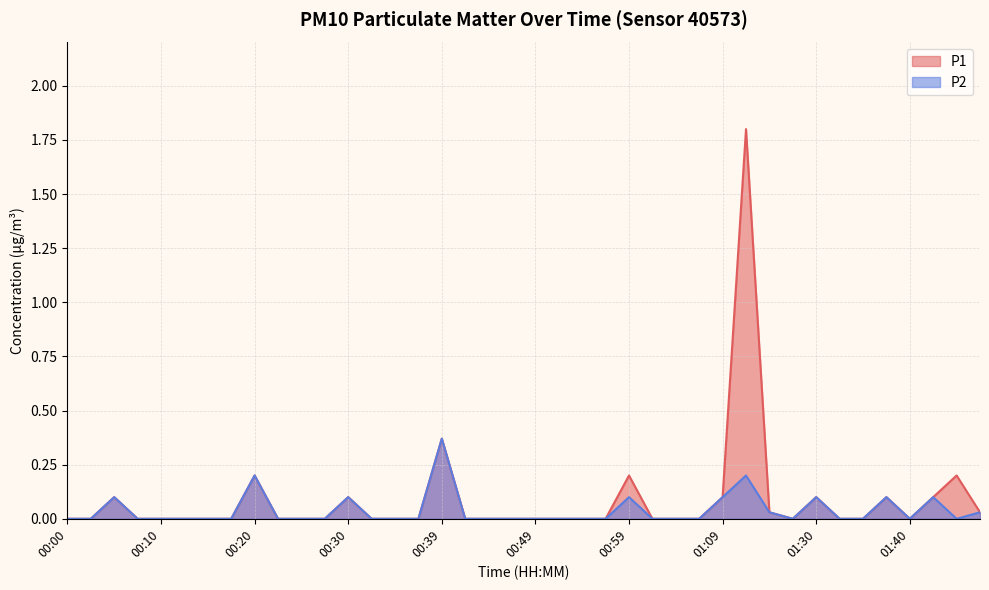

Which category has the highest value in the P2 series?

00:39